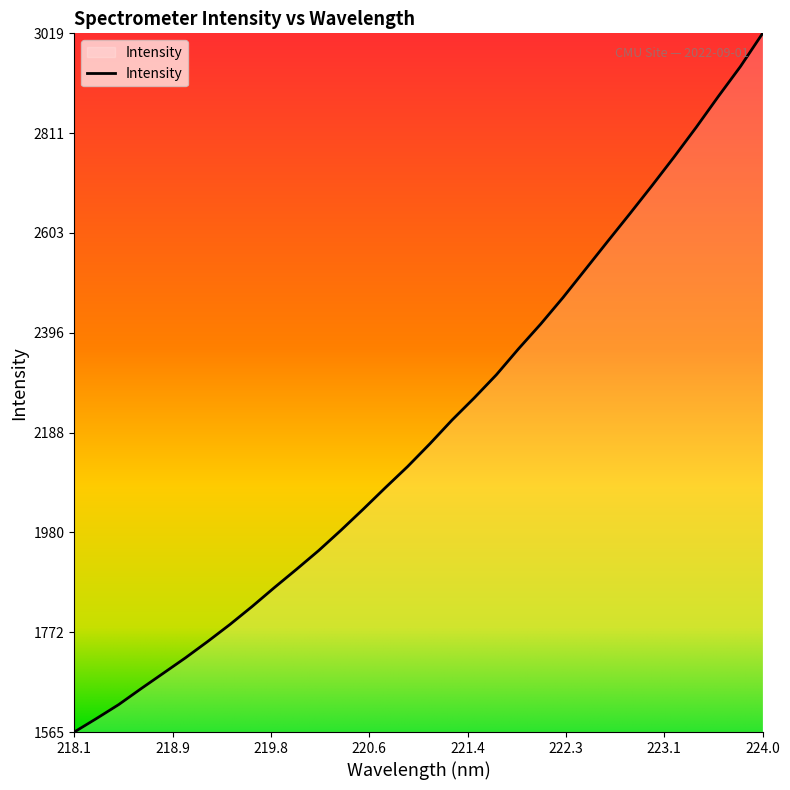

What is the maximum value shown in the chart?

3018.6